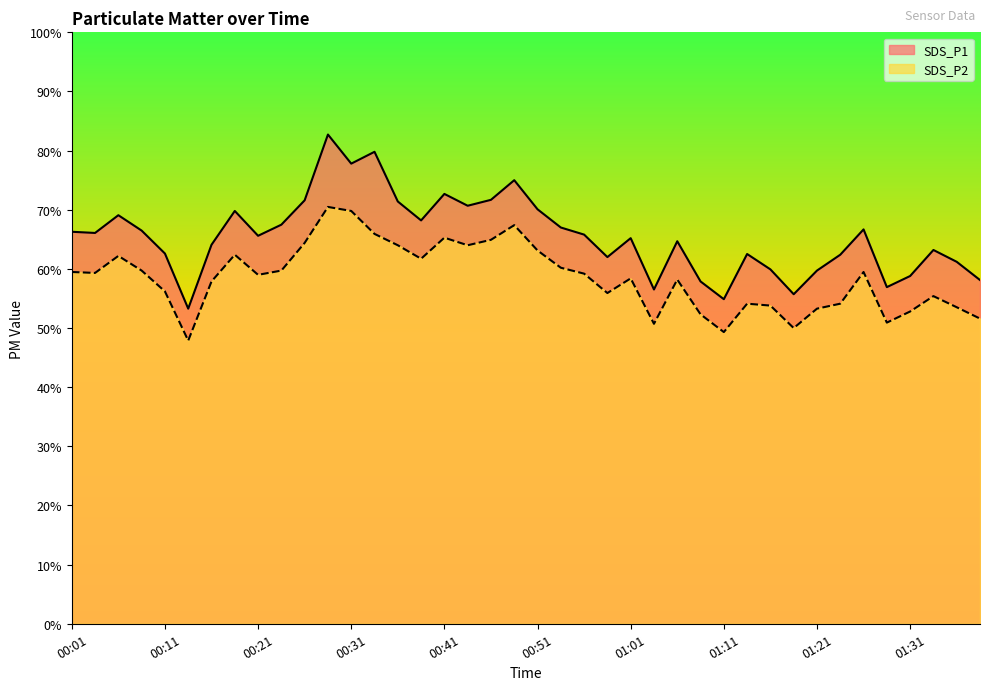

Which has a higher value, 01:28 or 01:33?

01:33